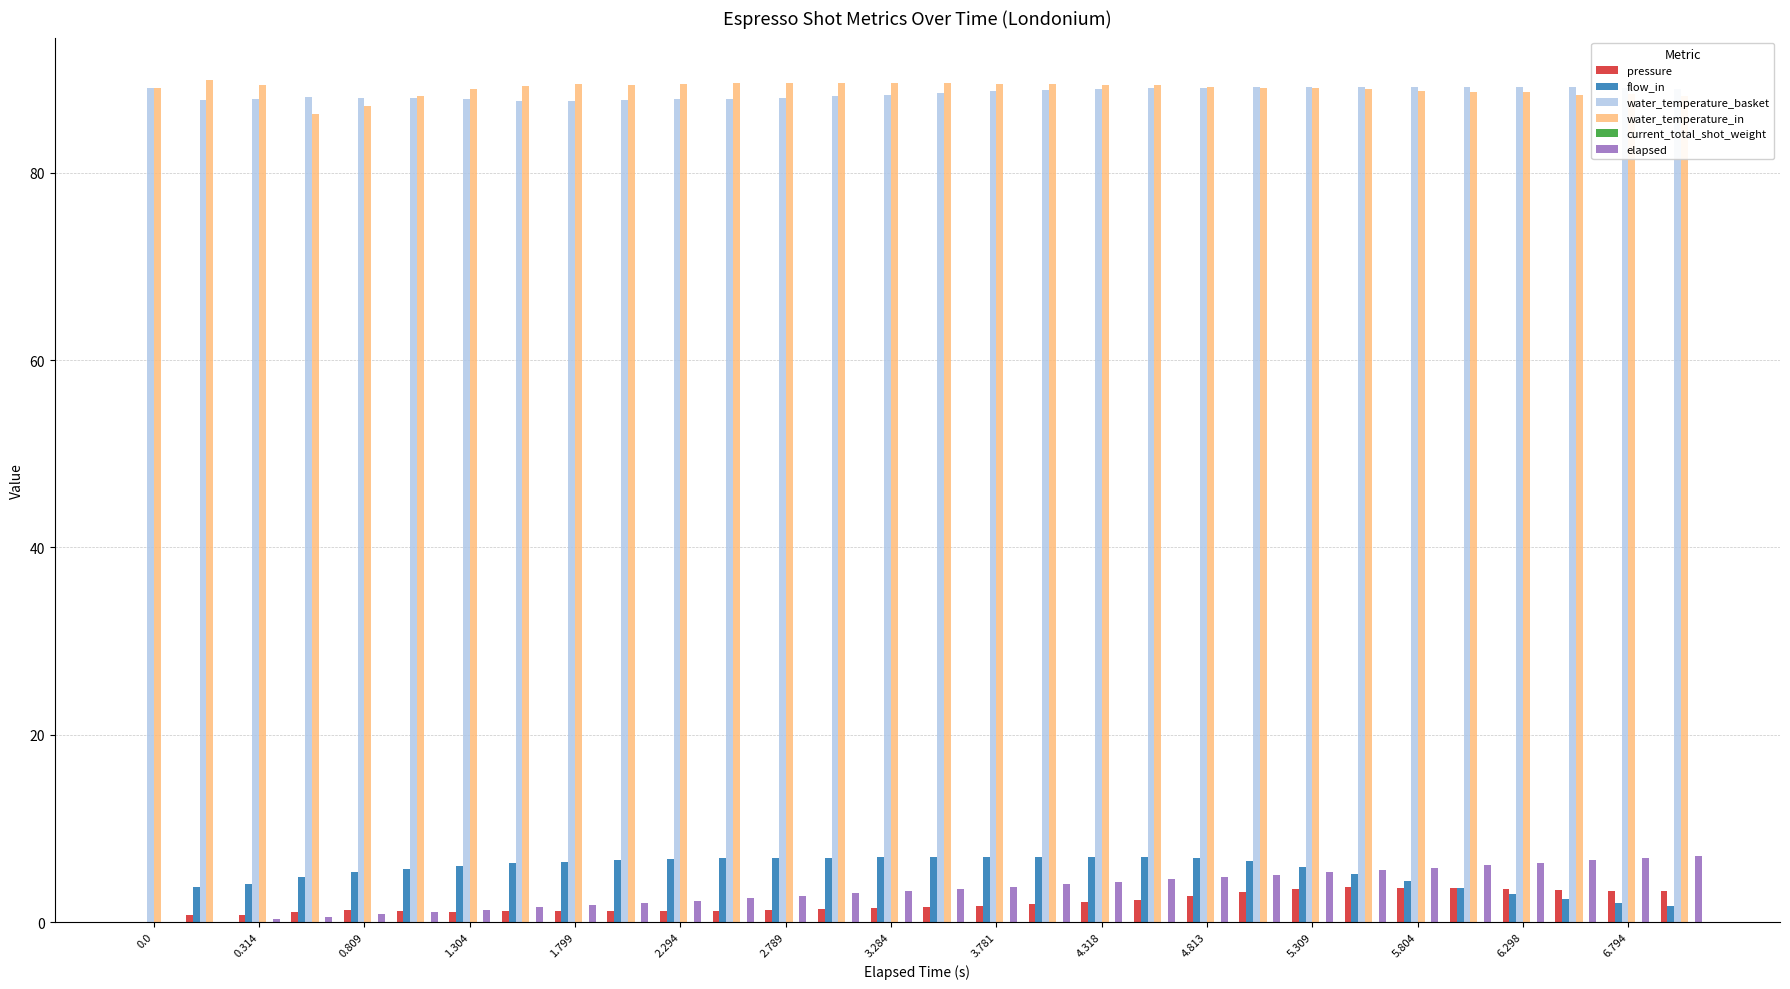

What is the greatest value displayed?

89.9